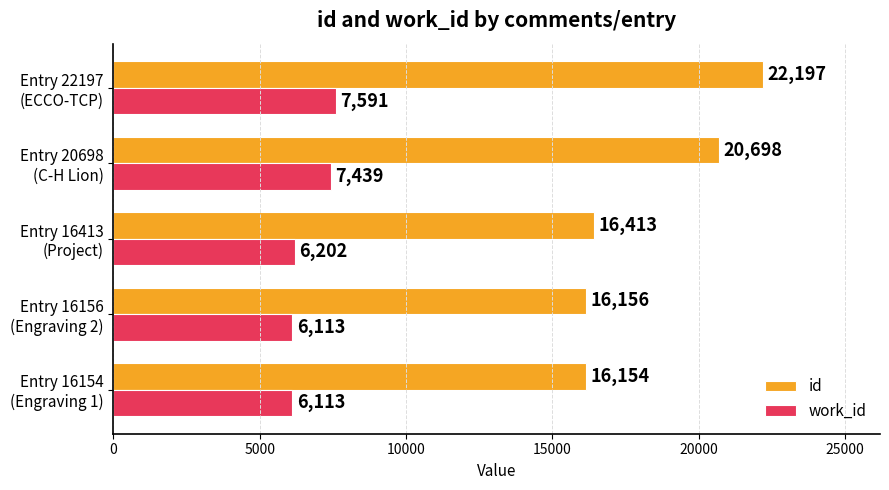

Which series has the largest range (max minus min)?

id